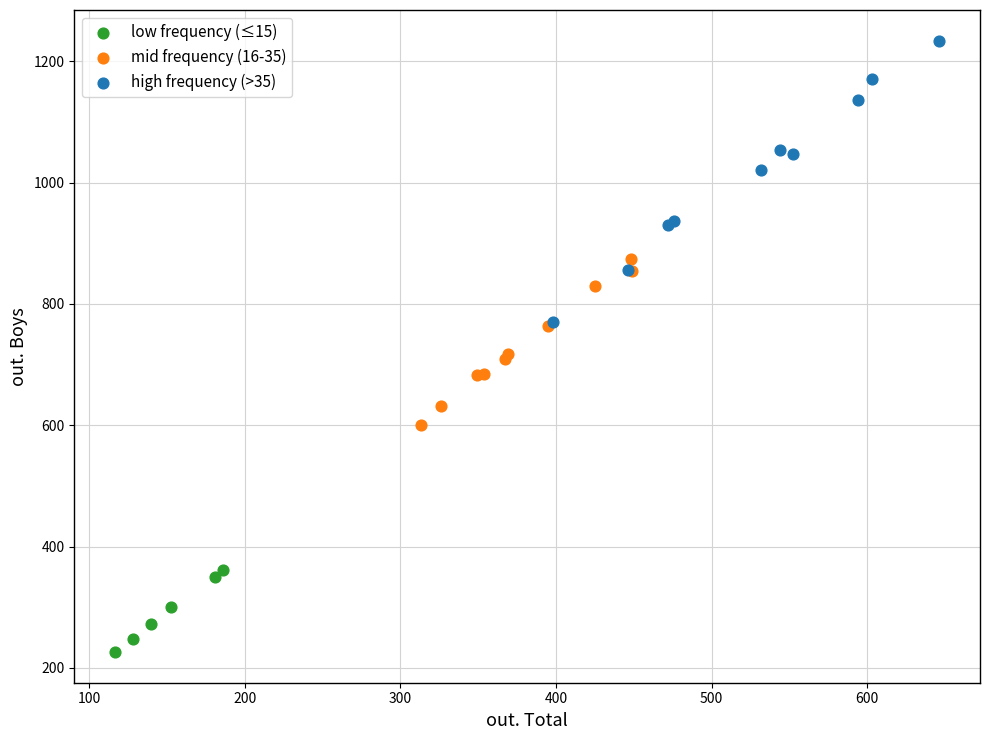

Which series reaches the maximum Y coordinate?

high frequency (>35)